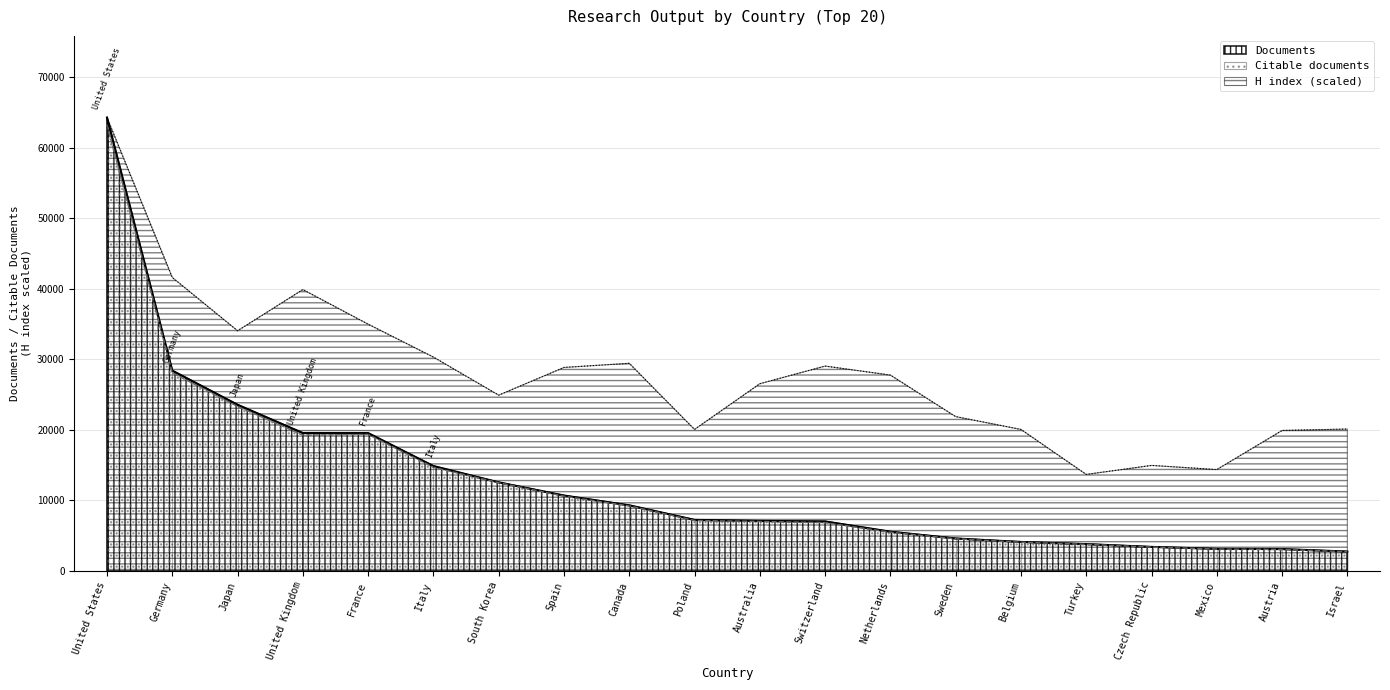

The value of H index at Netherlands is 27763.8. True or false?

True